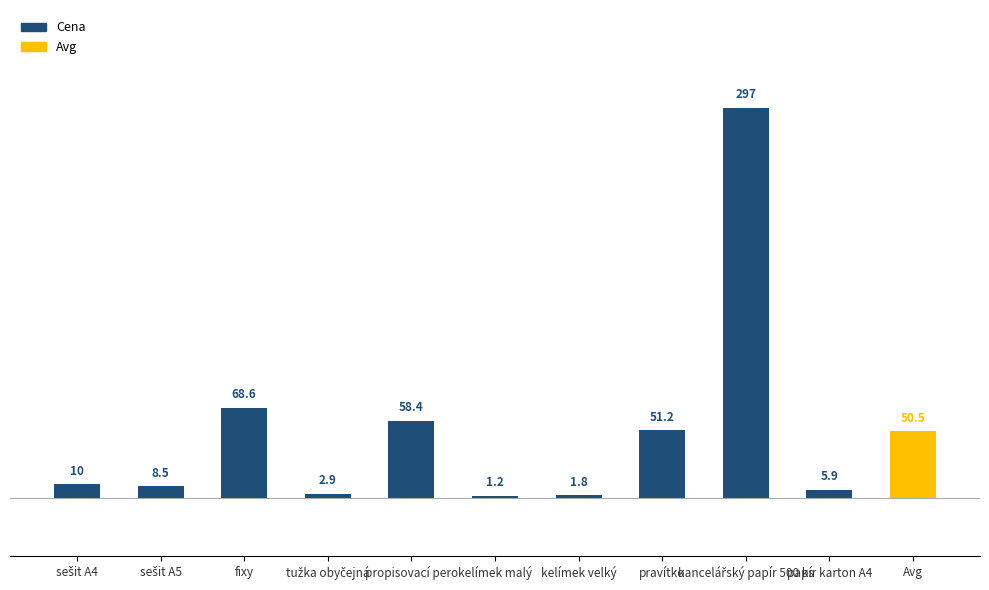

What is the greatest value displayed?

297.0